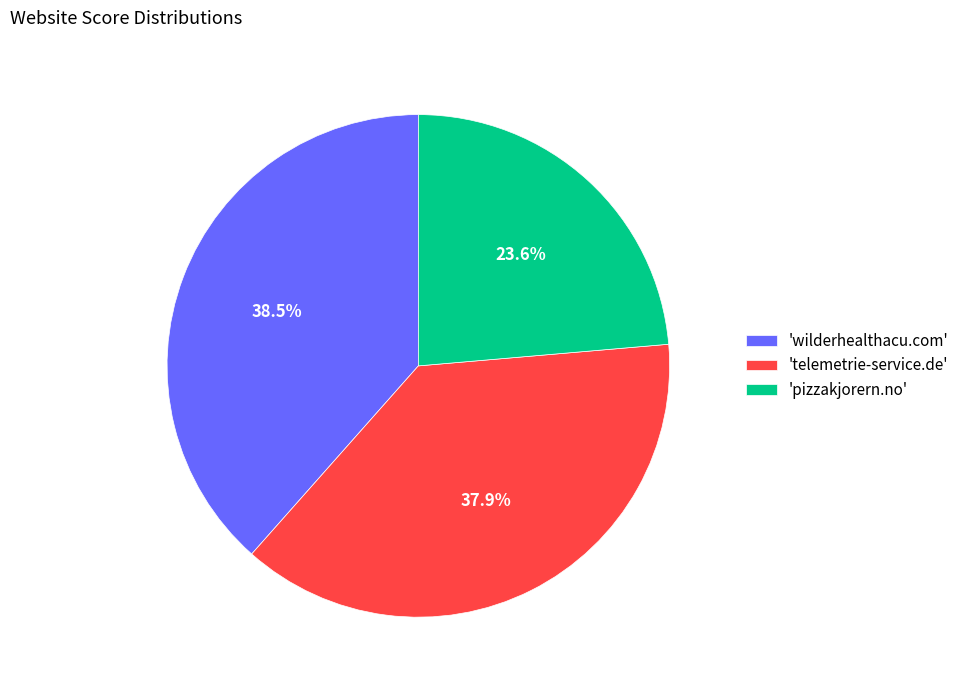

Does 'pizzakjorern.no' account for over 50% of the chart?

No